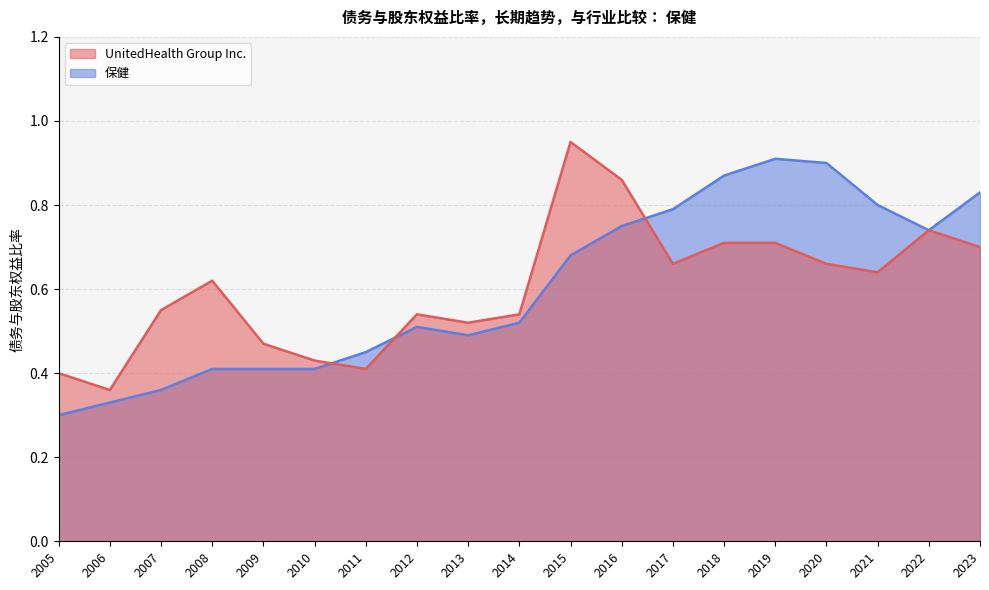

Does the chart display data point markers on the line(s)?

No